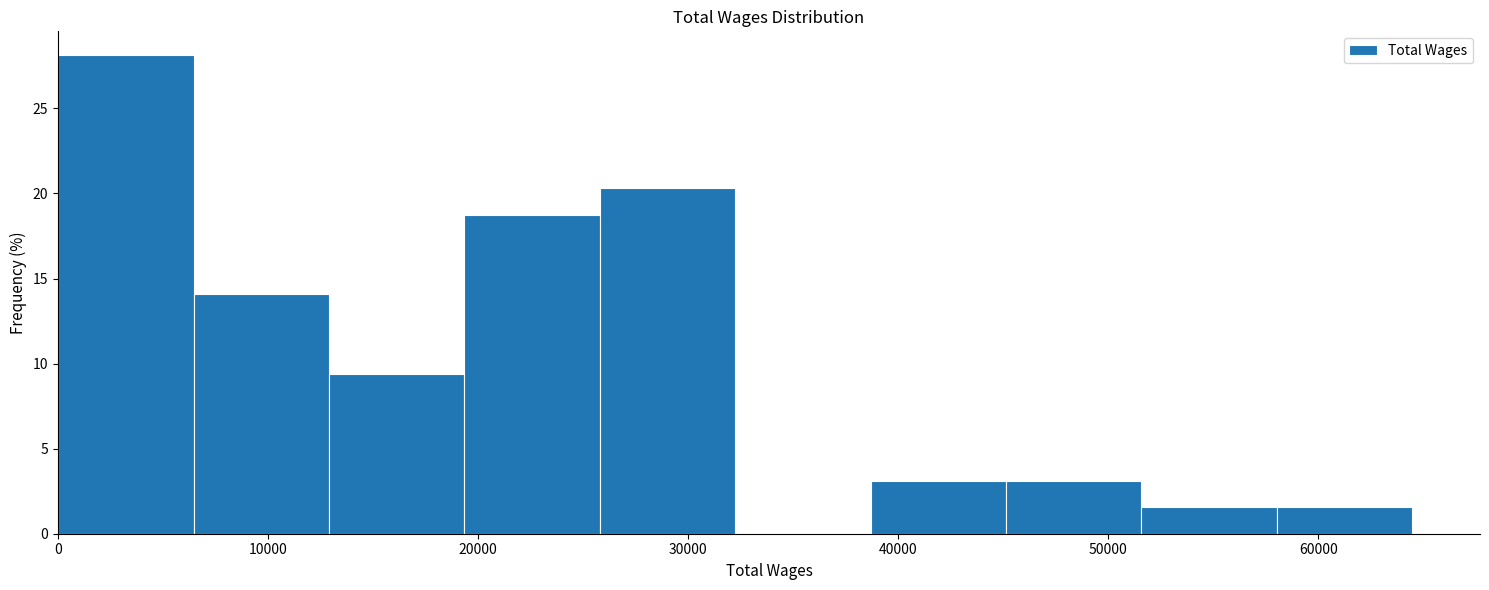

How tall is the bar that spans 52000 to 58000 on the x-axis? Neither the bar edges nor the heights are printed on the chart, so give them approximately, as read against the axes.

1.5